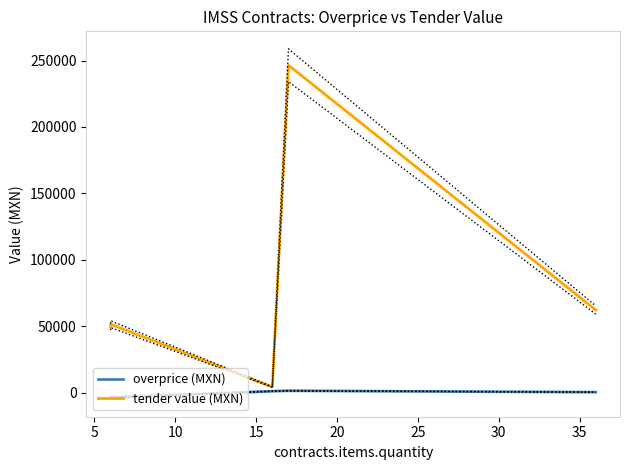

The value of overprice (MXN) at 0 is -6088.5. True or false?

False